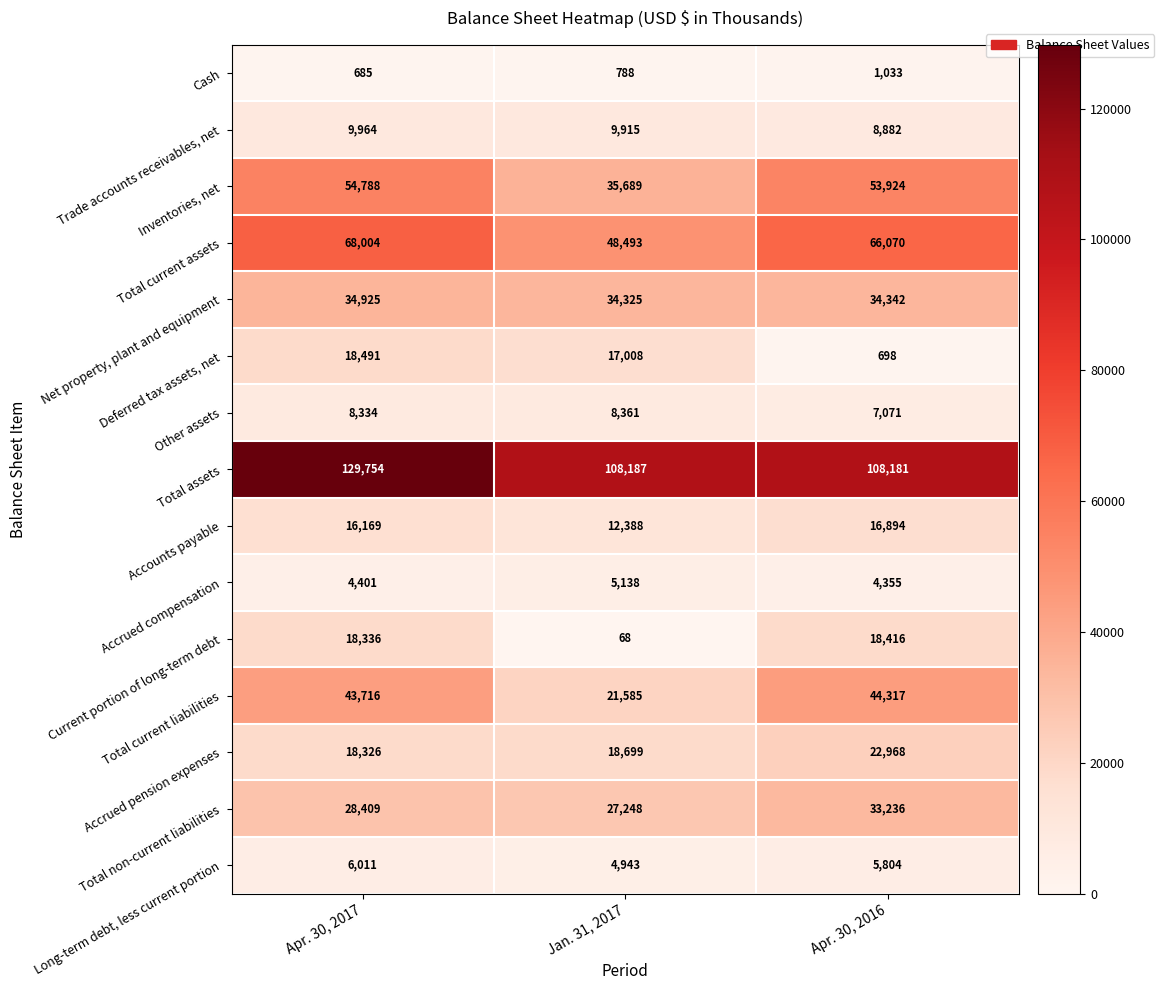

Which series has the largest range (max minus min)?

Total current liabilities